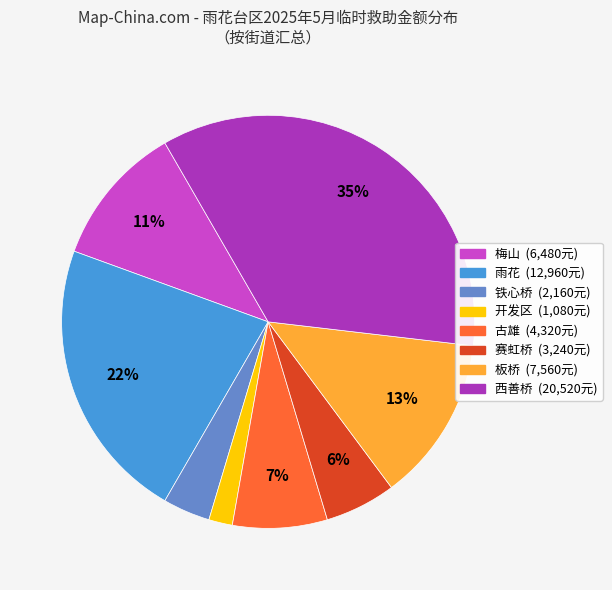

Does 开发区 account for over 50% of the chart?

No